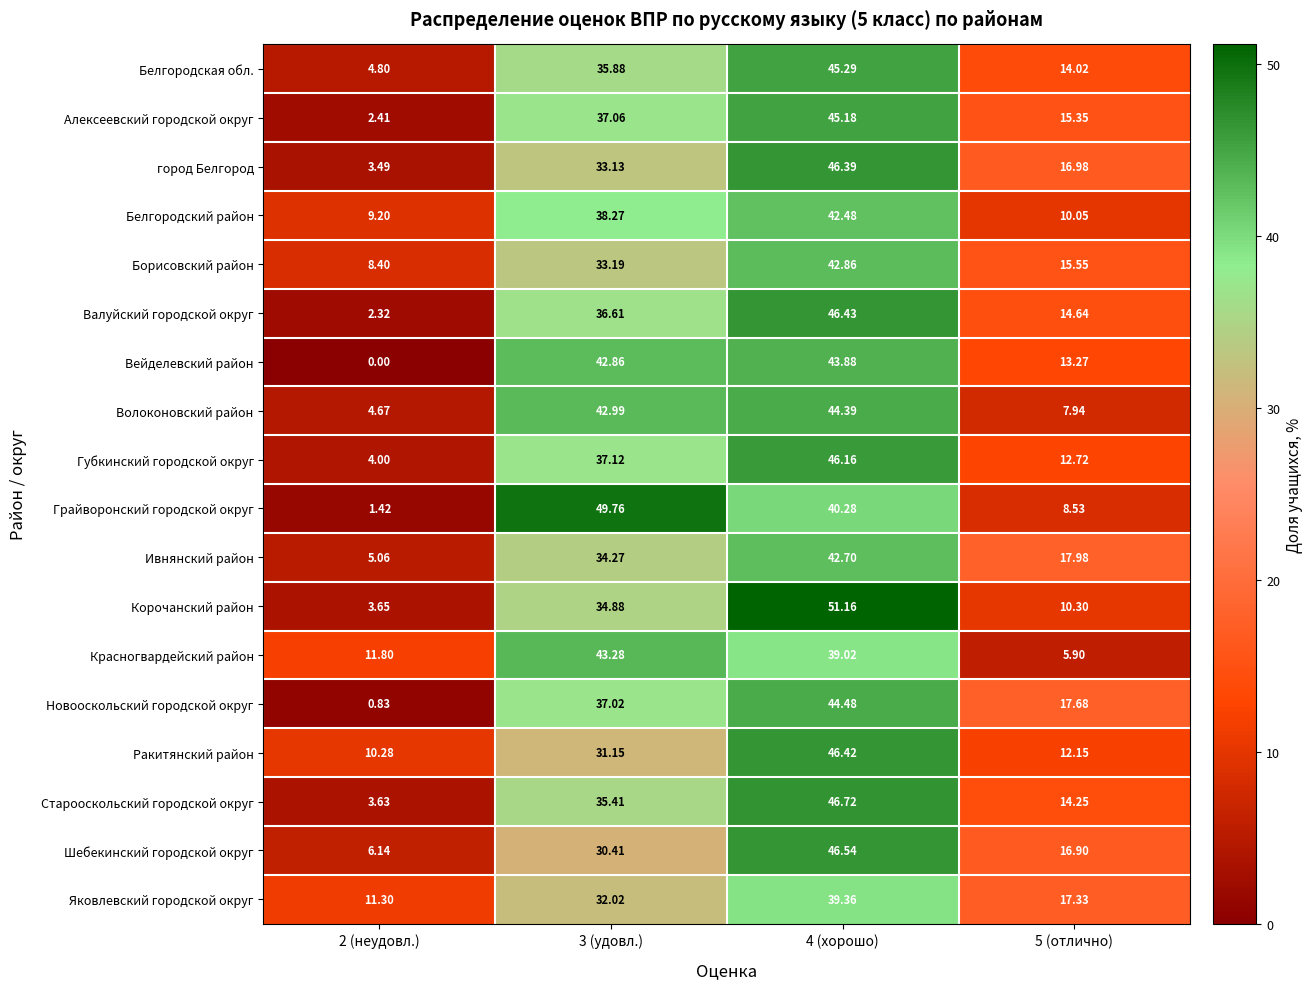

Which series has the widest spread of values?

Грайворонский городской округ